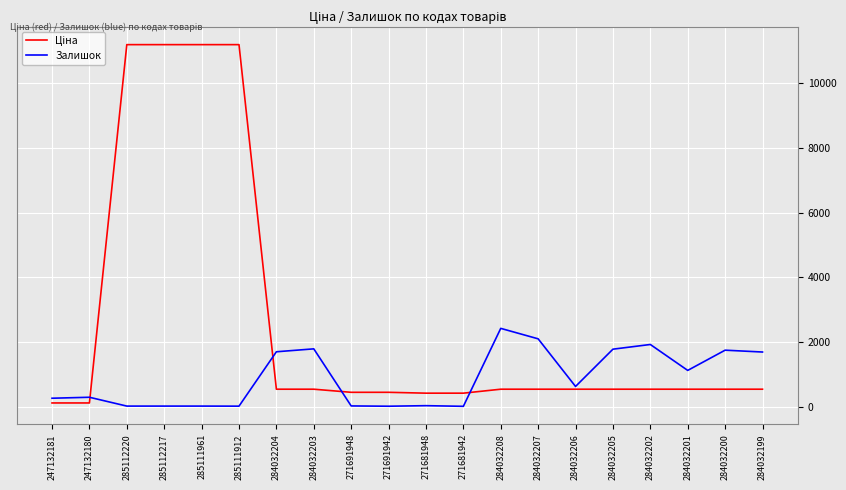

Which category has the highest value in the Залишок series?

284032208